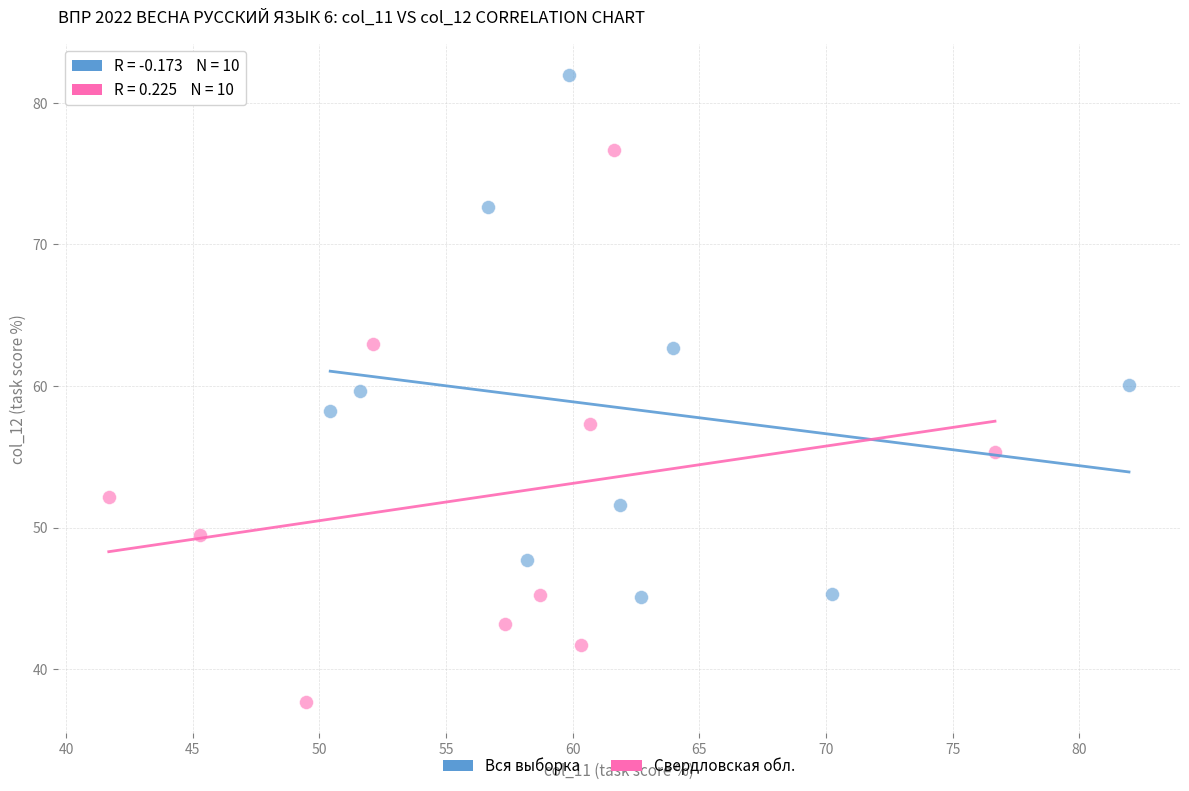

Which series has the largest Y range (max minus min)?

Свердловская обл.